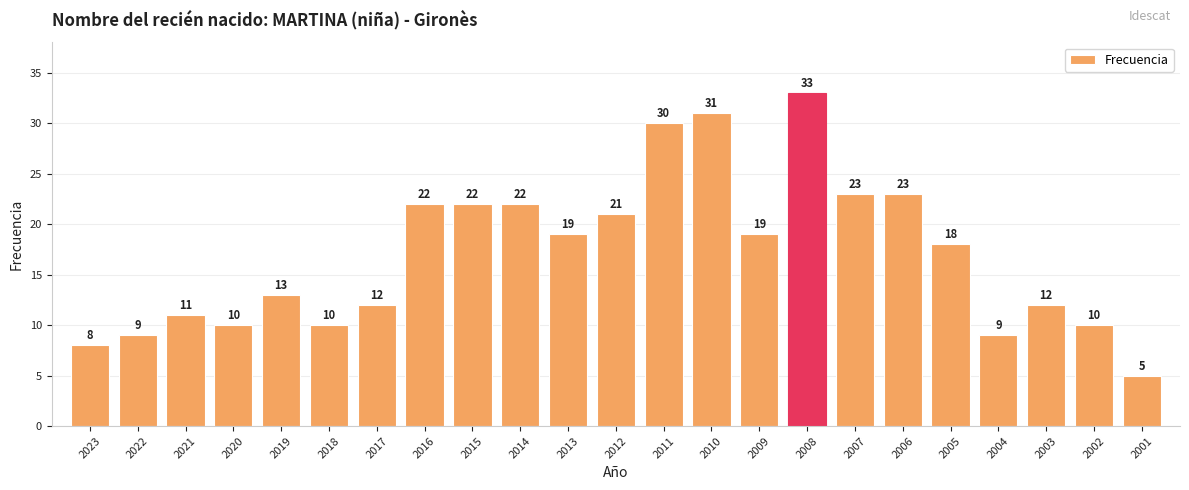

Are the bars grouped side by side (vs. stacked)?

No